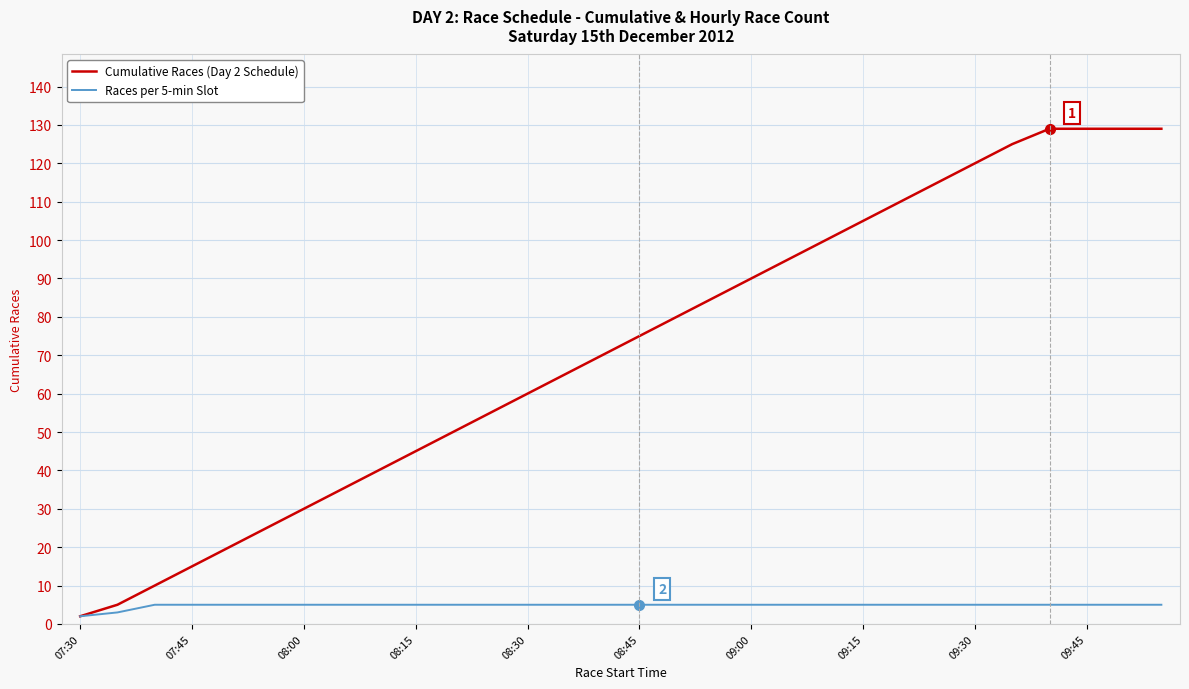

Which series has the largest range (max minus min)?

Cumulative Races (Day 2 Schedule)